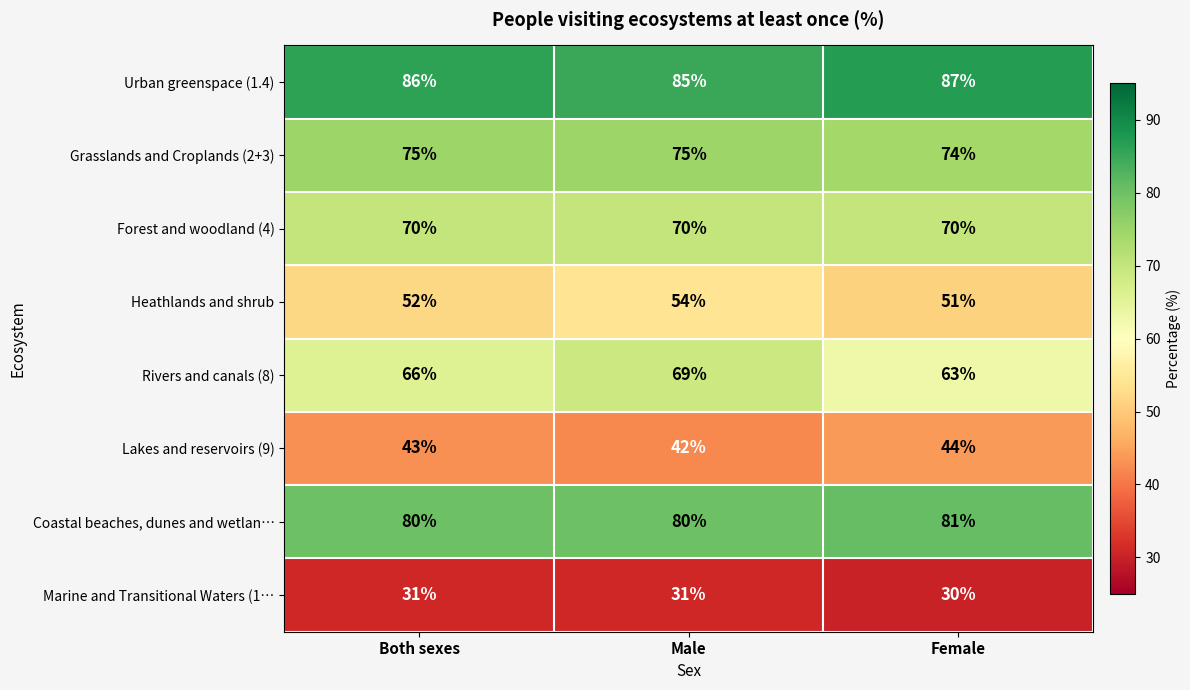

What is the total value across all series at Male?

506